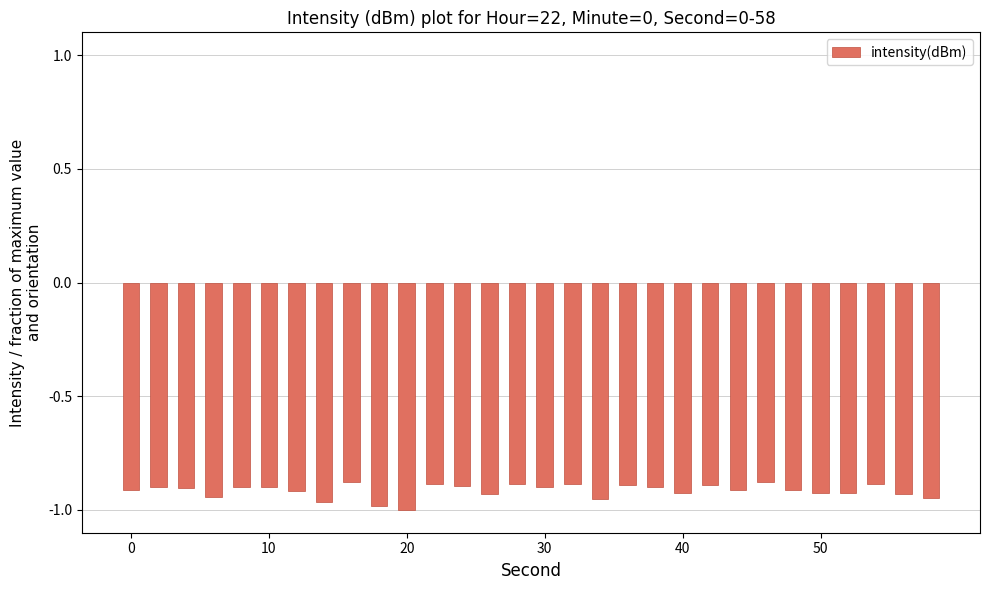

Count the number of categories in the chart.

30